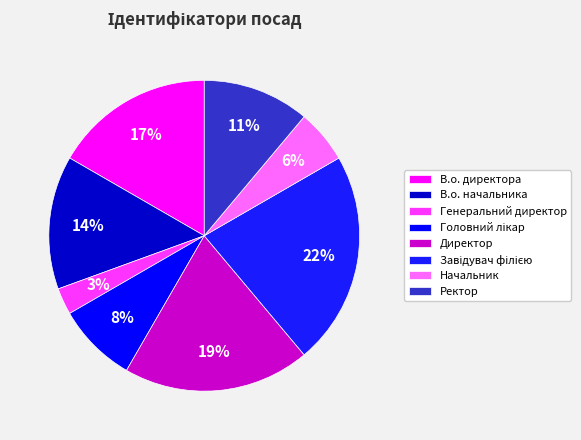

Count the number of slices in the pie.

8